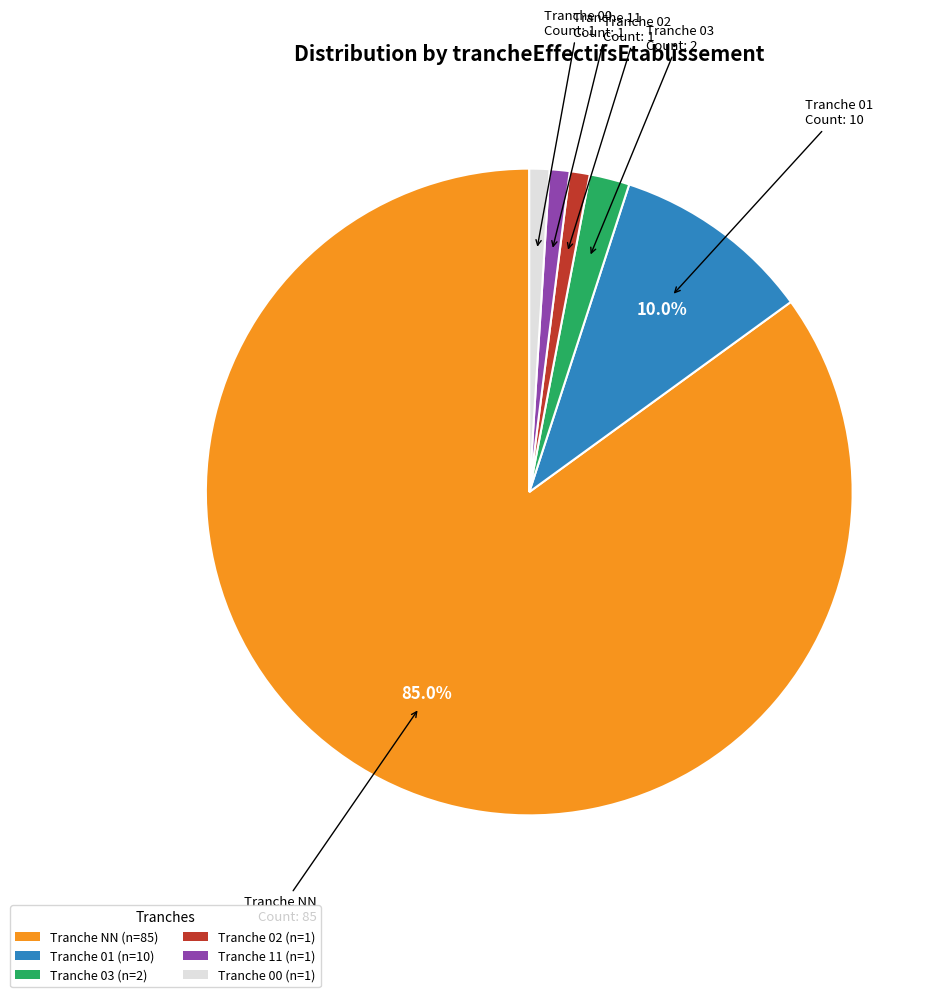

To the nearest percent, what is the average slice percentage?

17%